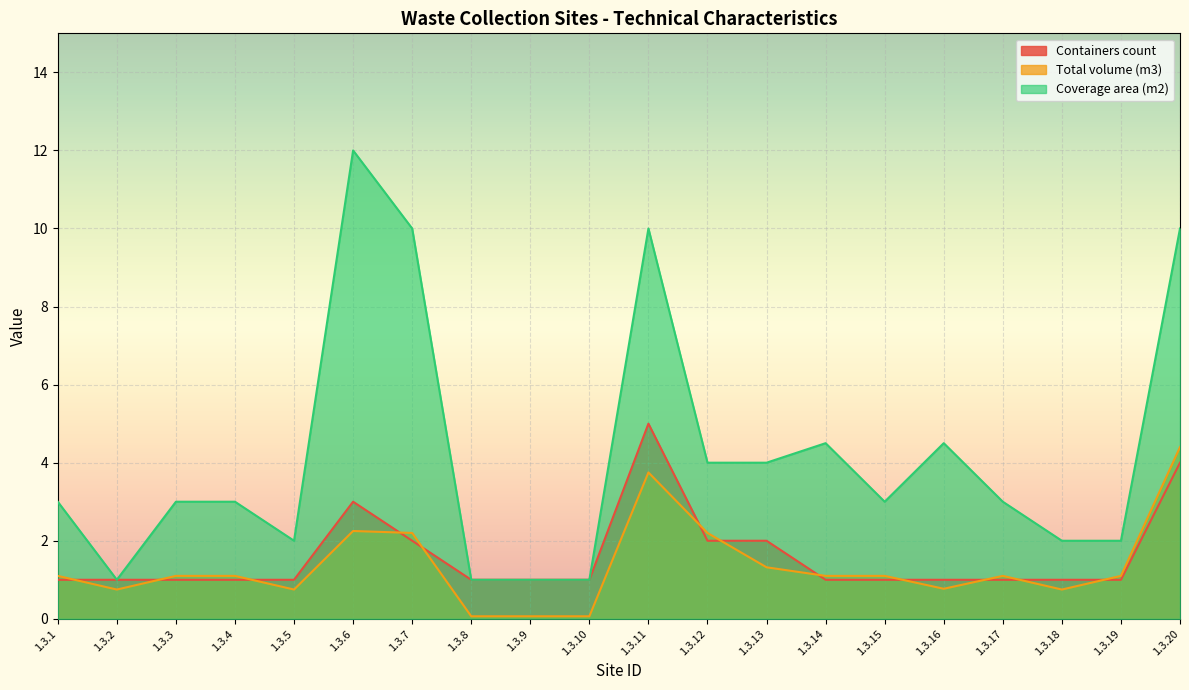

What is the sum of the Coverage area (m2) values at 1.3.16 and 1.3.18?

6.5